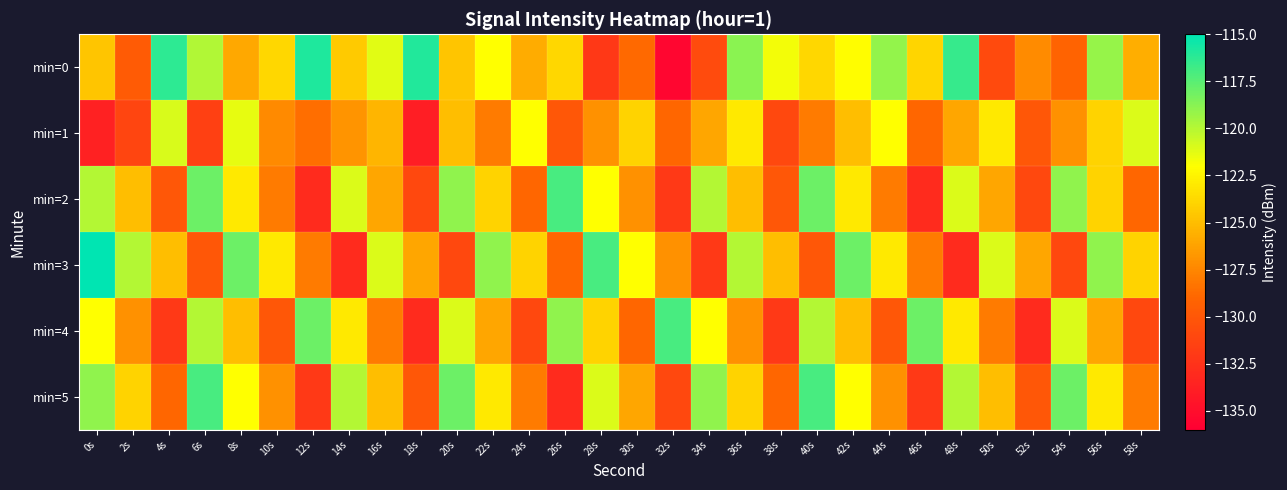

Which has a higher value, 12s or 46s?

12s